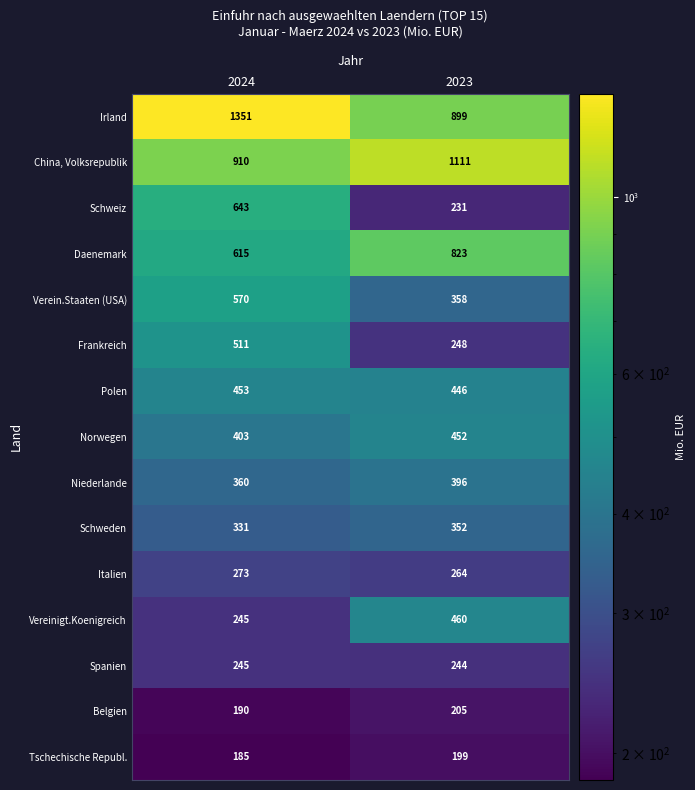

Which series has the largest range (max minus min)?

Irland